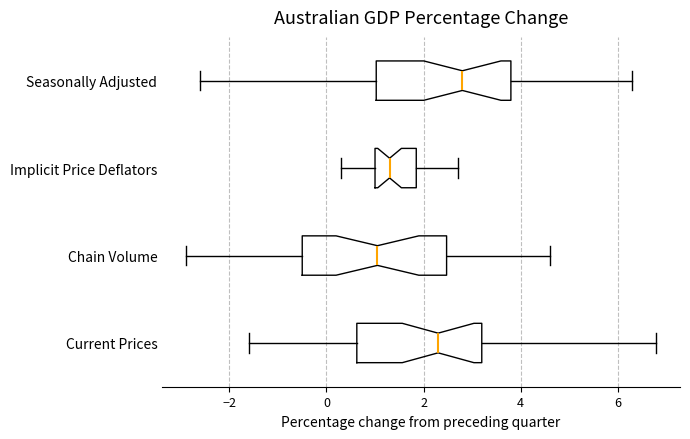

Reading bottom to top, read every box against the x-axis: the position of its median line, the range the box covers, and the ends of its whiskers. The values are not printed on the chart, so give them approximately, as read against the axis.

Current Prices: median 2.4, box 0.6 to 3.2, whiskers -1.6 to 6.8
Chain Volume: median 1.0, box -0.4 to 2.4, whiskers -2.8 to 4.6
Implicit Price Deflators: median 1.4, box 1.0 to 1.8, whiskers 0.4 to 2.8
Seasonally Adjusted: median 2.8, box 1.0 to 3.8, whiskers -2.6 to 6.4